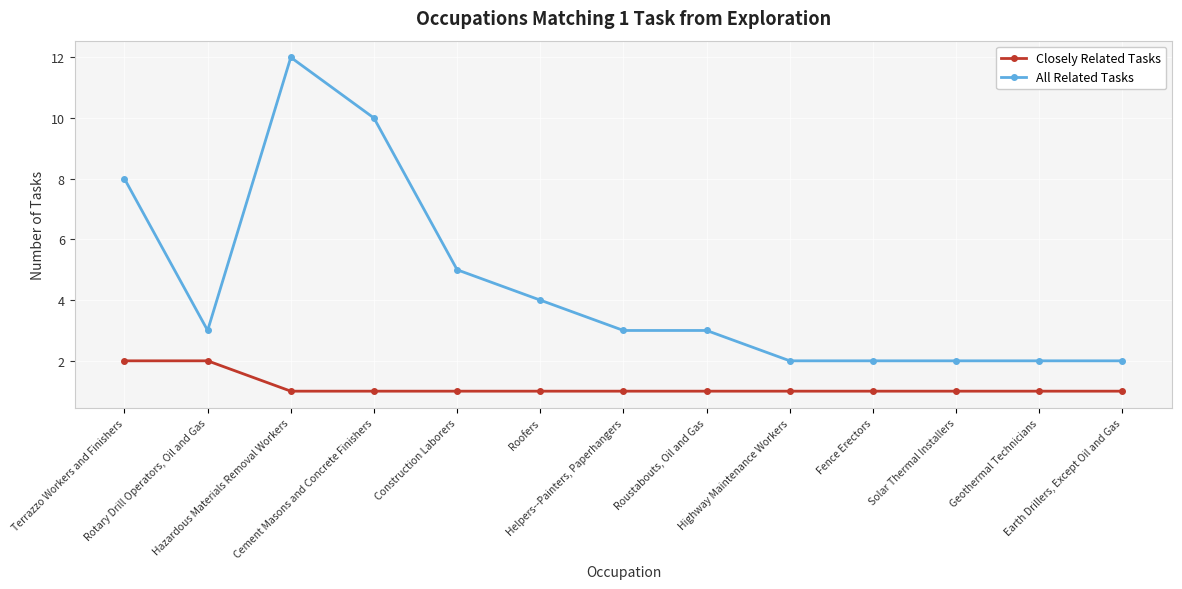

Which series has the largest range (max minus min)?

All Related Tasks